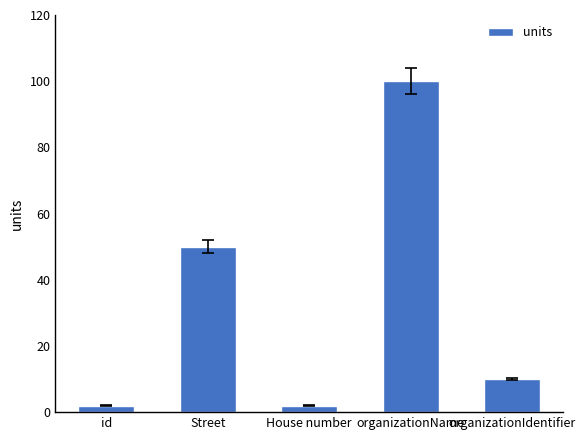

What is the greatest value displayed?

100